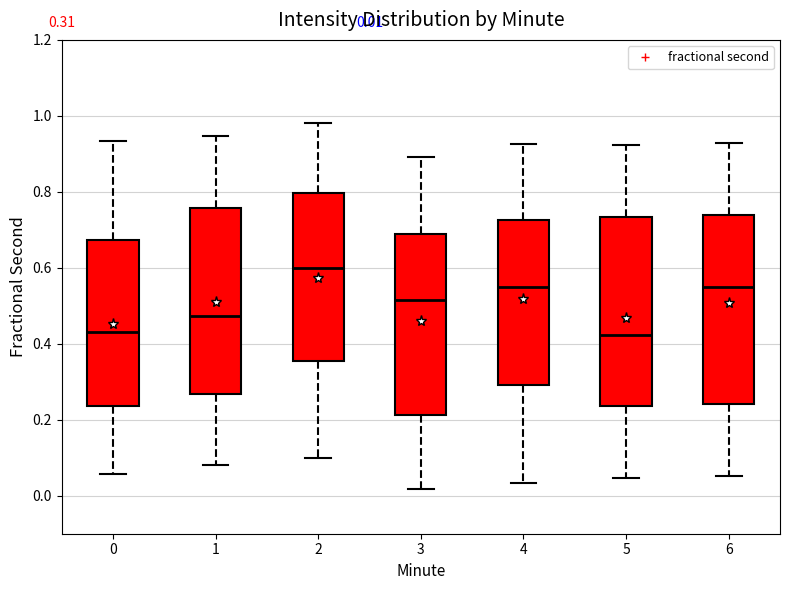

Which box has the highest median line?

2